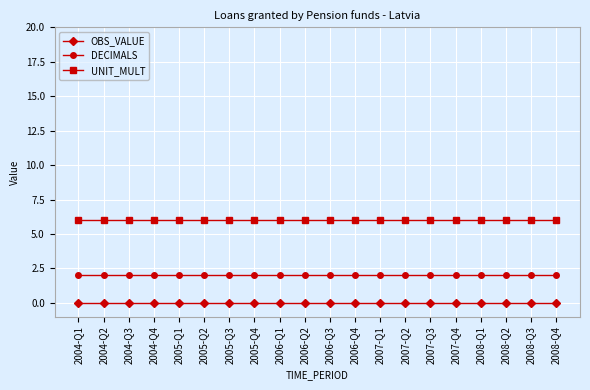

Is this an area chart (filled region under the line)?

No